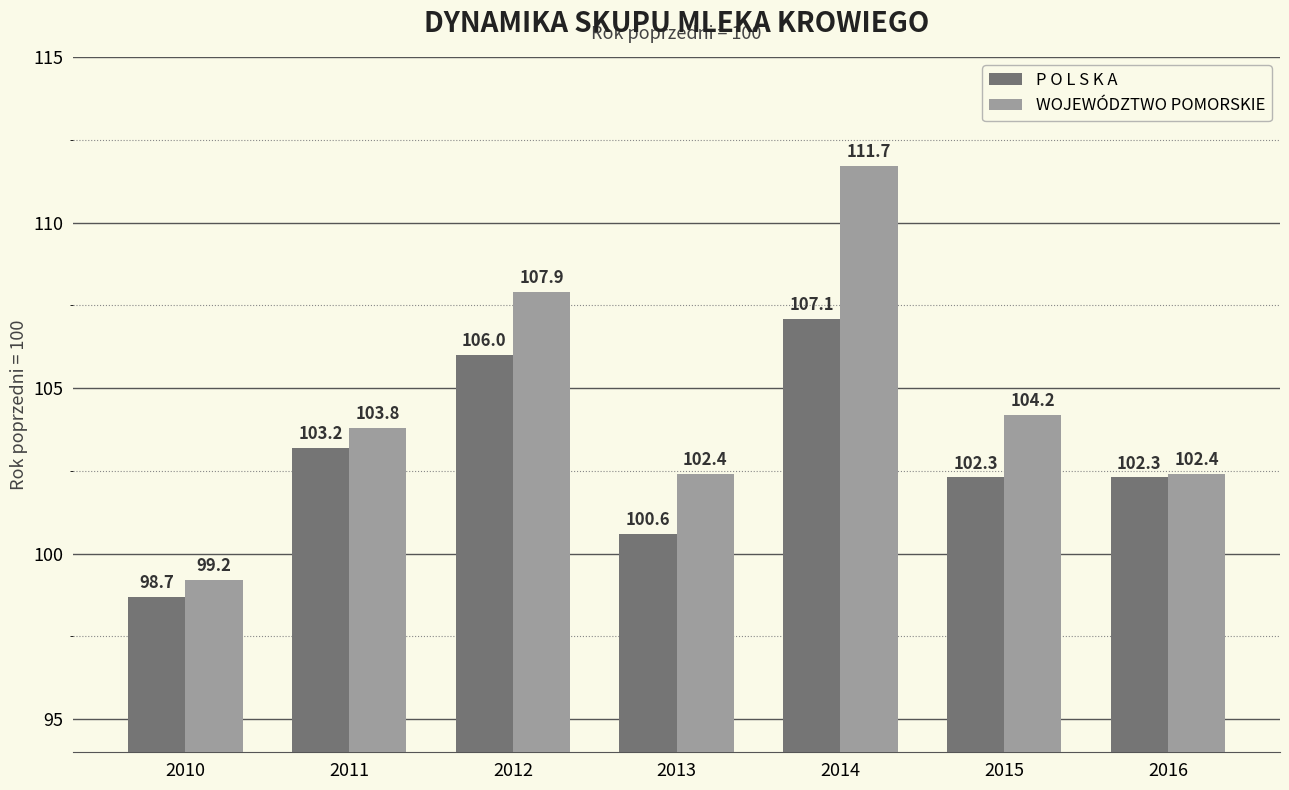

What is the value of the WOJEWÓDZTWO POMORSKIE bar at the 2nd from the left?

103.8